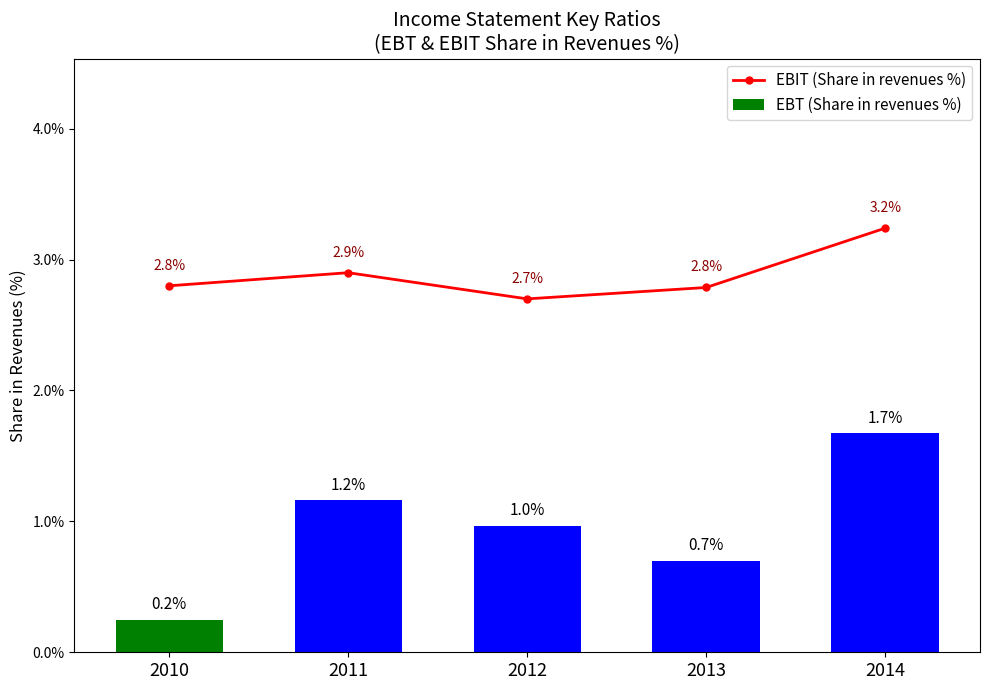

Which label corresponds to the smallest value in the chart?

2010